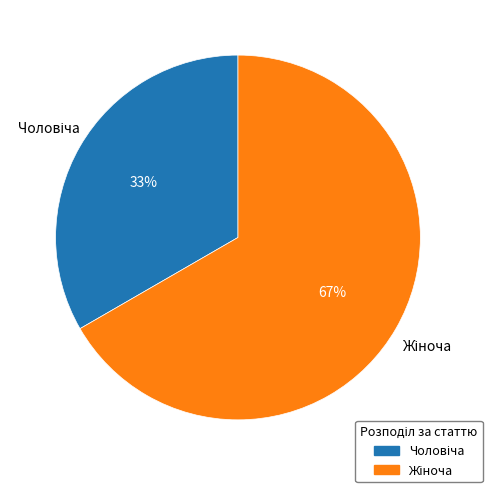

Is there a majority slice in this chart?

Yes